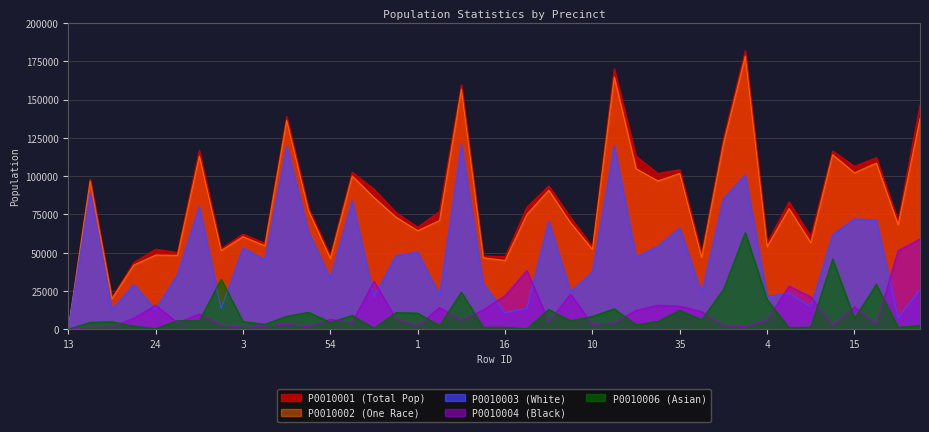

What is the difference between the P0010001 values at 10 and 48?

10372